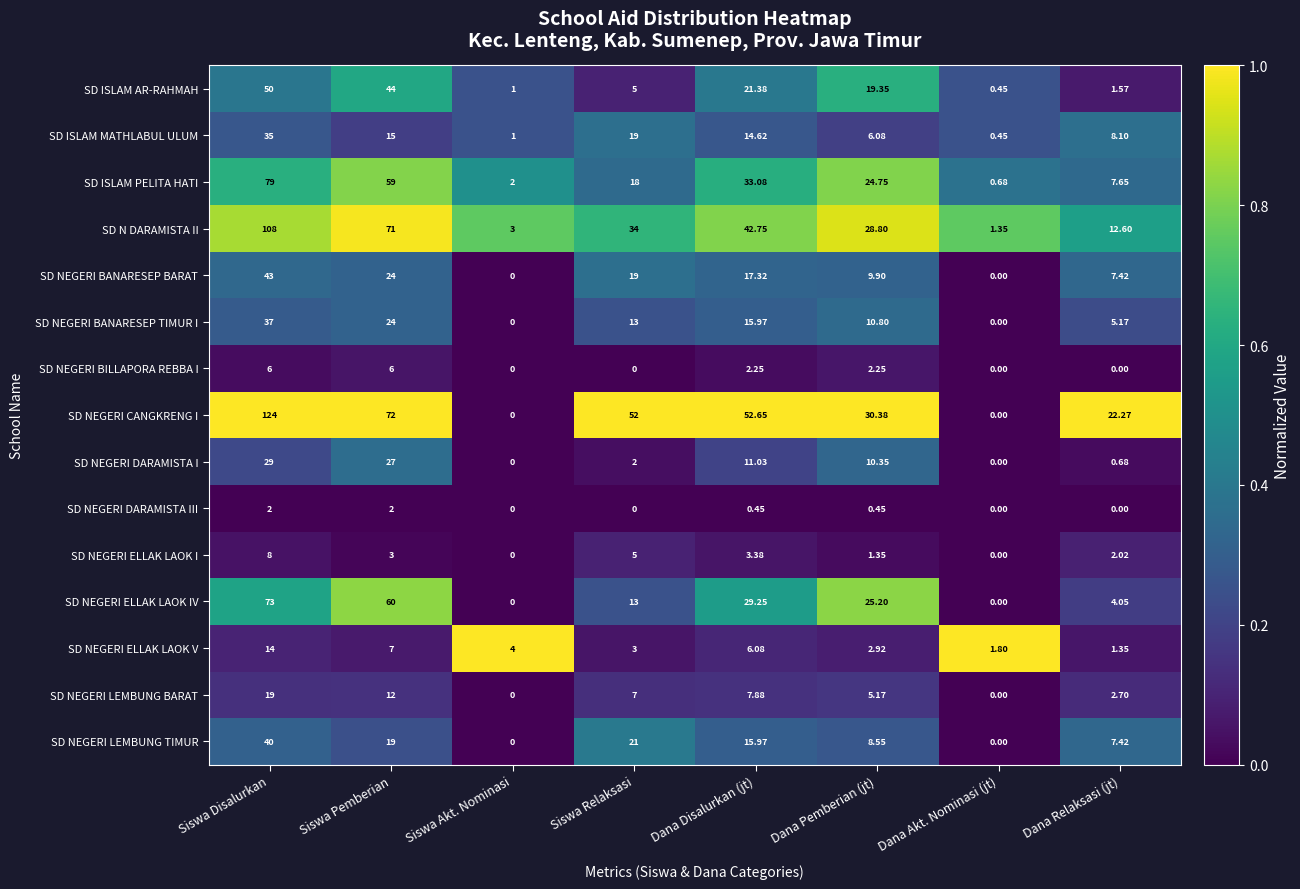

Which series has the largest total across all categories?

SD NEGERI CANGKRENG I